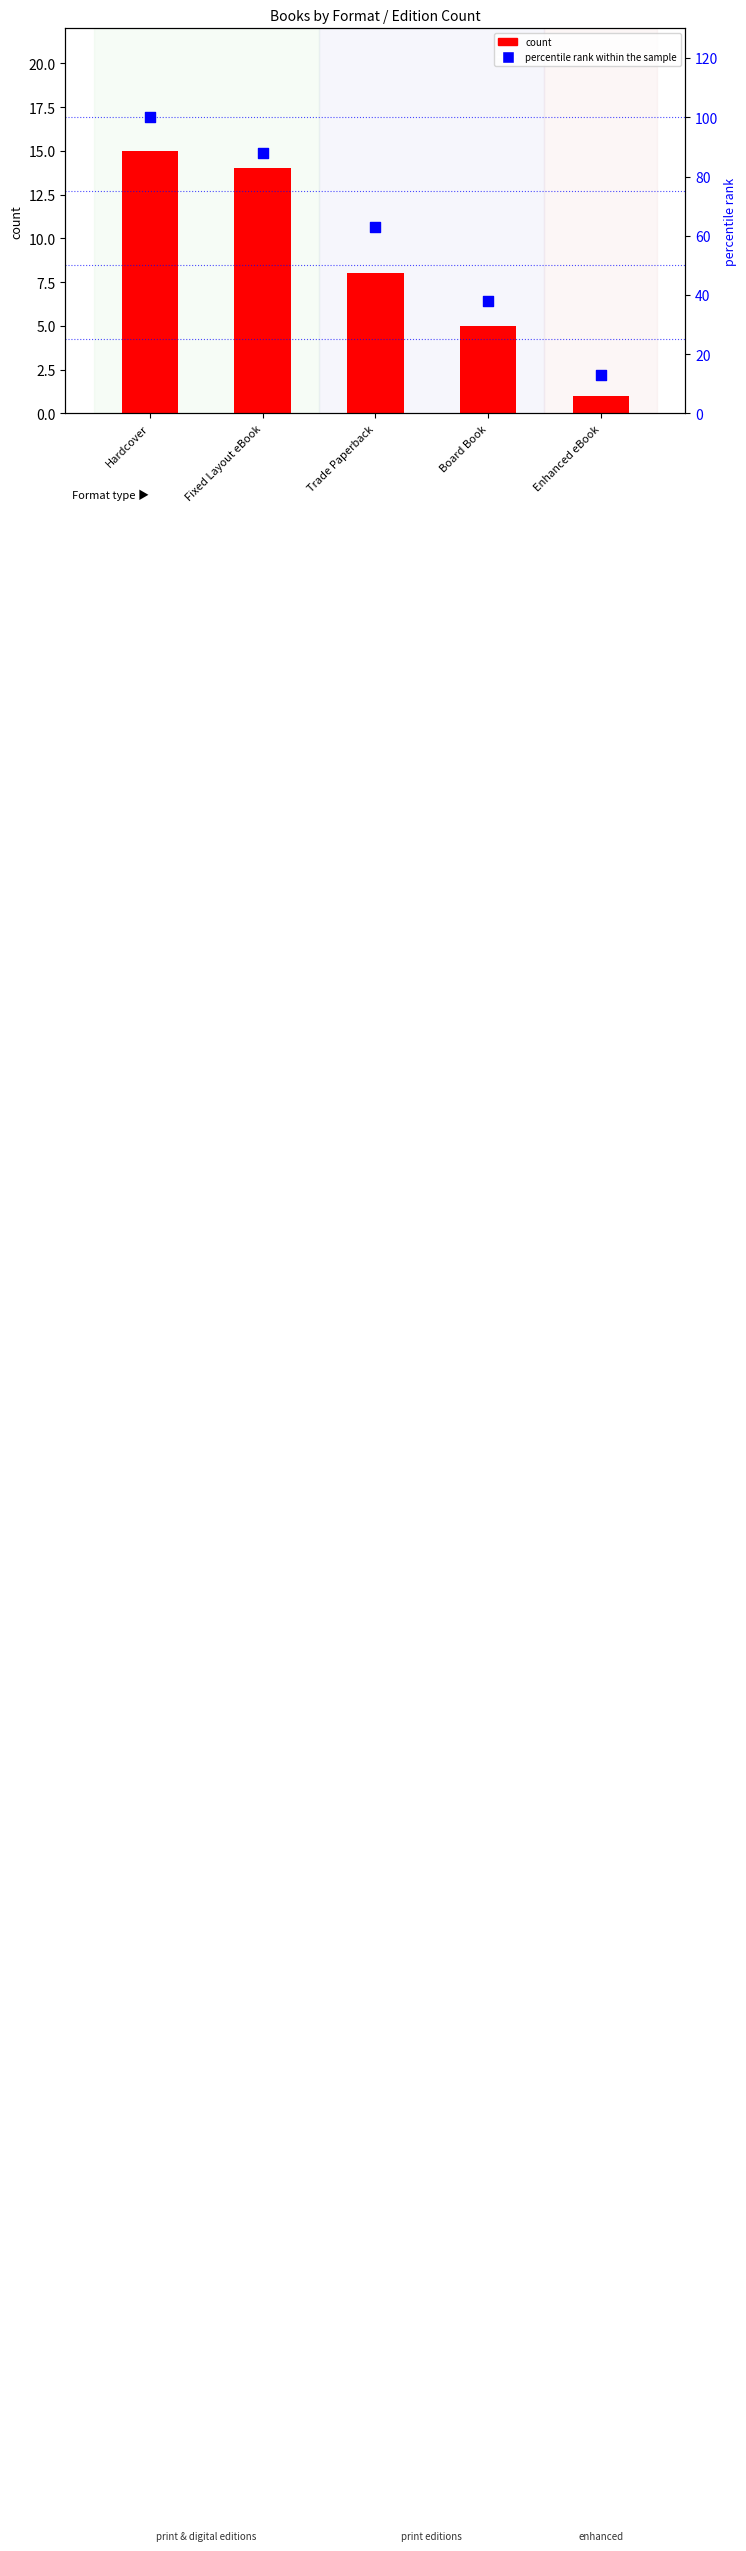

At which category is the sum across all series the highest?

Hardcover